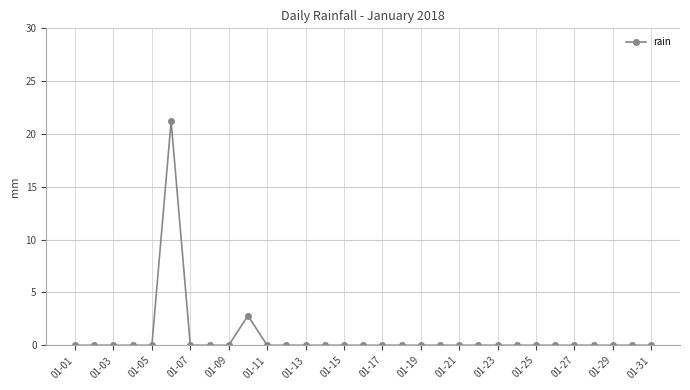

How many lines are shown in the chart?

1